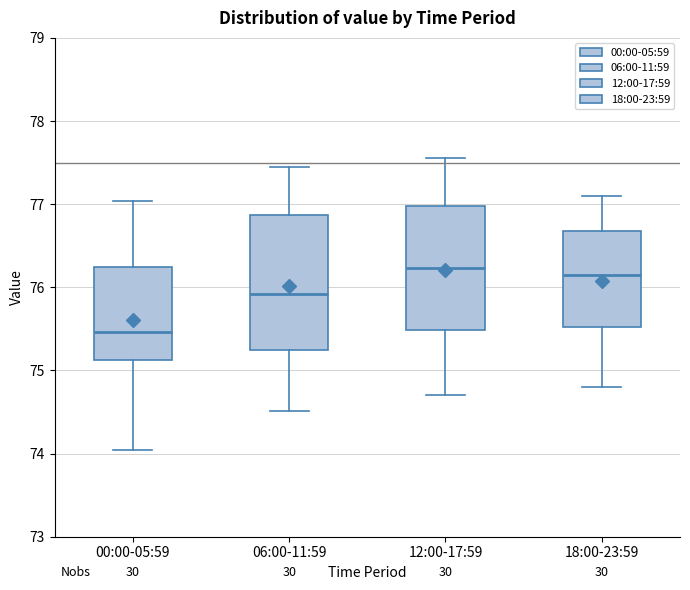

Which box is the tallest, from its lower edge to its upper edge?

06:00-11:59